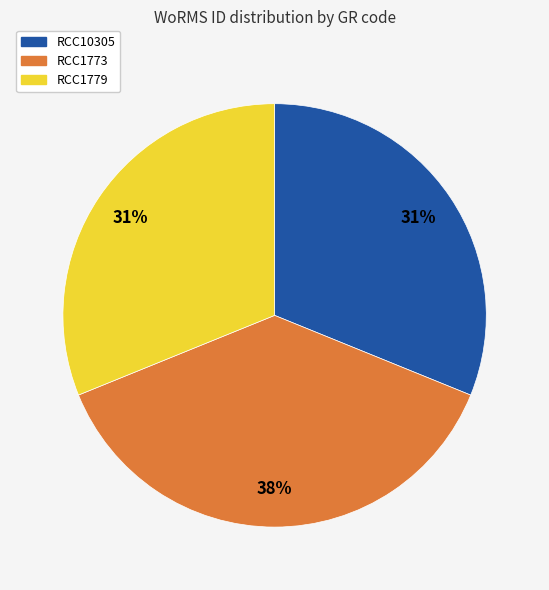

Is it true that RCC1773 is 27% of the pie?

False